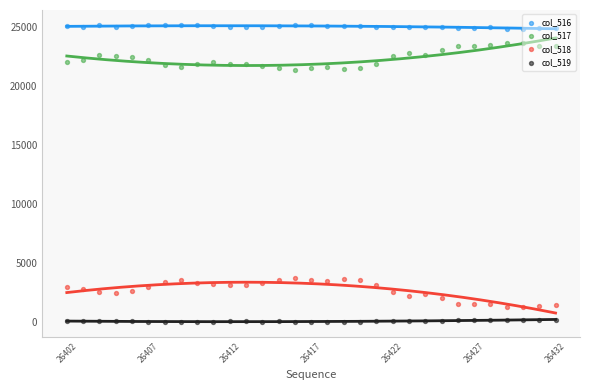

At how many categories does at least one series exceed 7943?

31